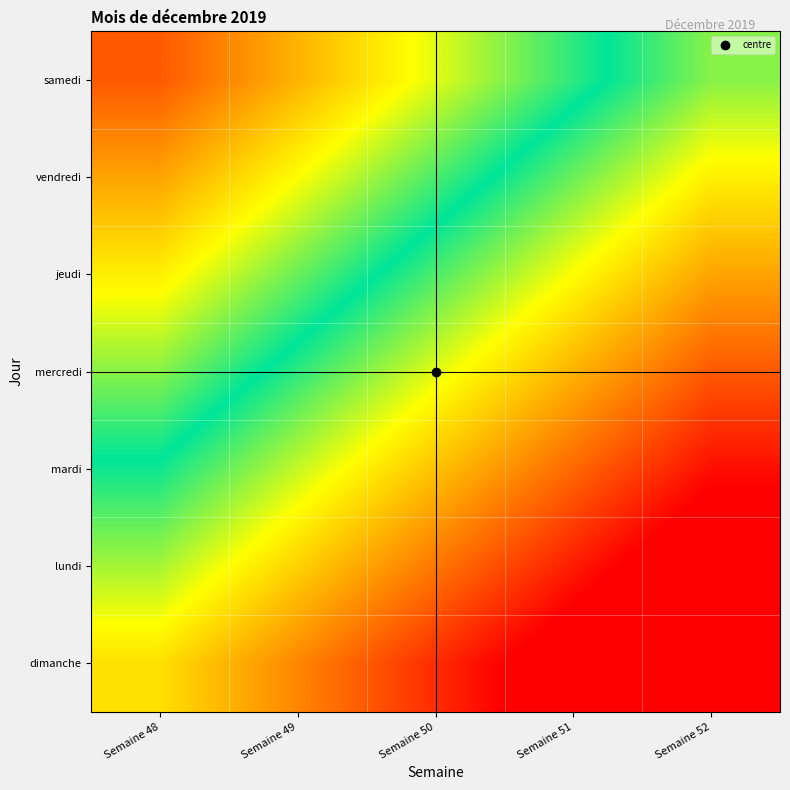

What is the difference between the highest and lowest values at Semaine 48?

1.0